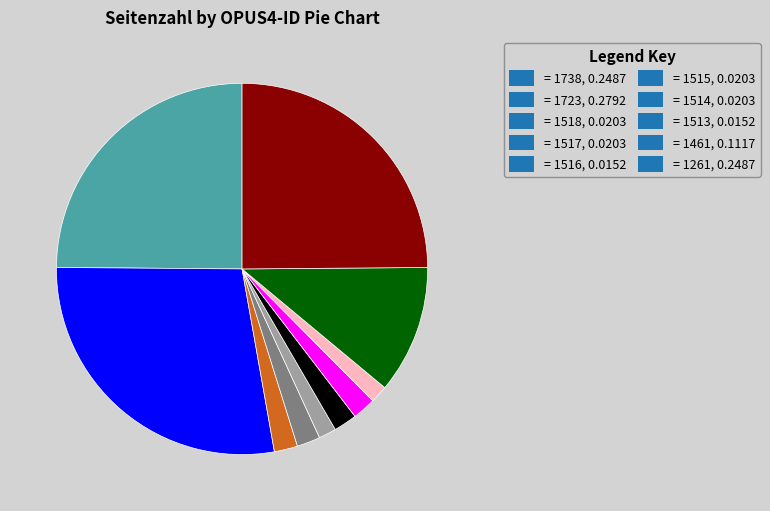

Combined, do = 1461, 0.1117 and = 1723, 0.2792 account for over 50%?

No